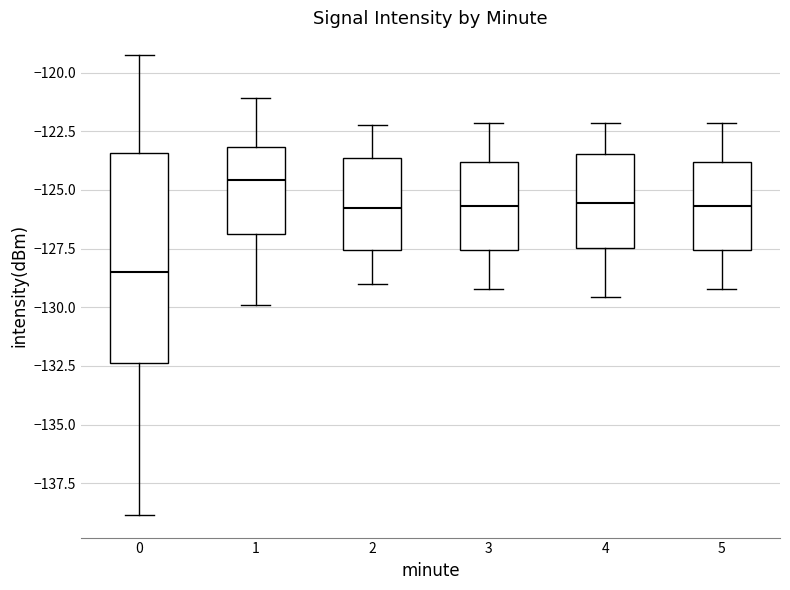

Which box has the highest median line?

1